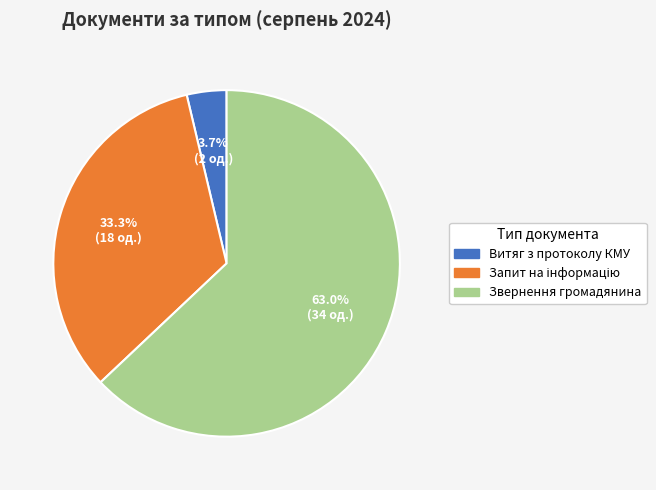

Is there a majority slice in this chart?

Yes